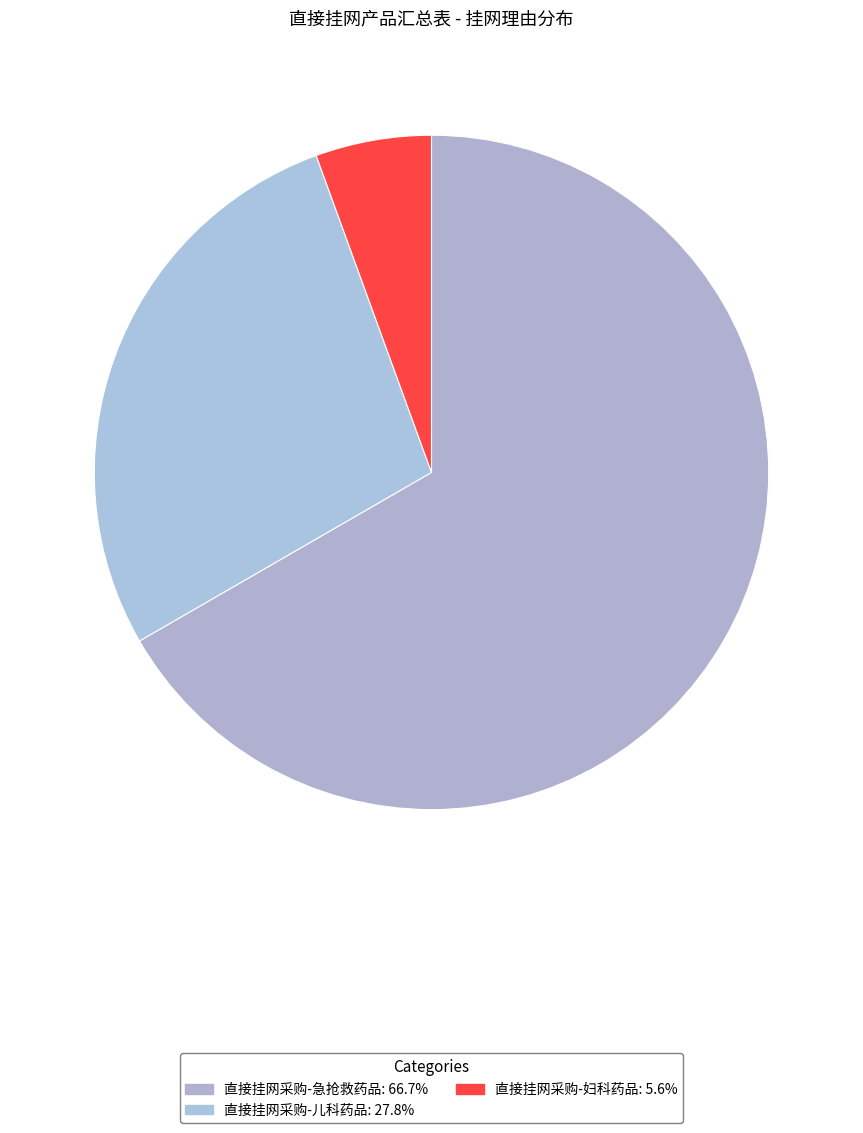

Rank the categories by value from lowest to highest.

直接挂网采购-妇科药品, 直接挂网采购-儿科药品, 直接挂网采购-急抢救药品